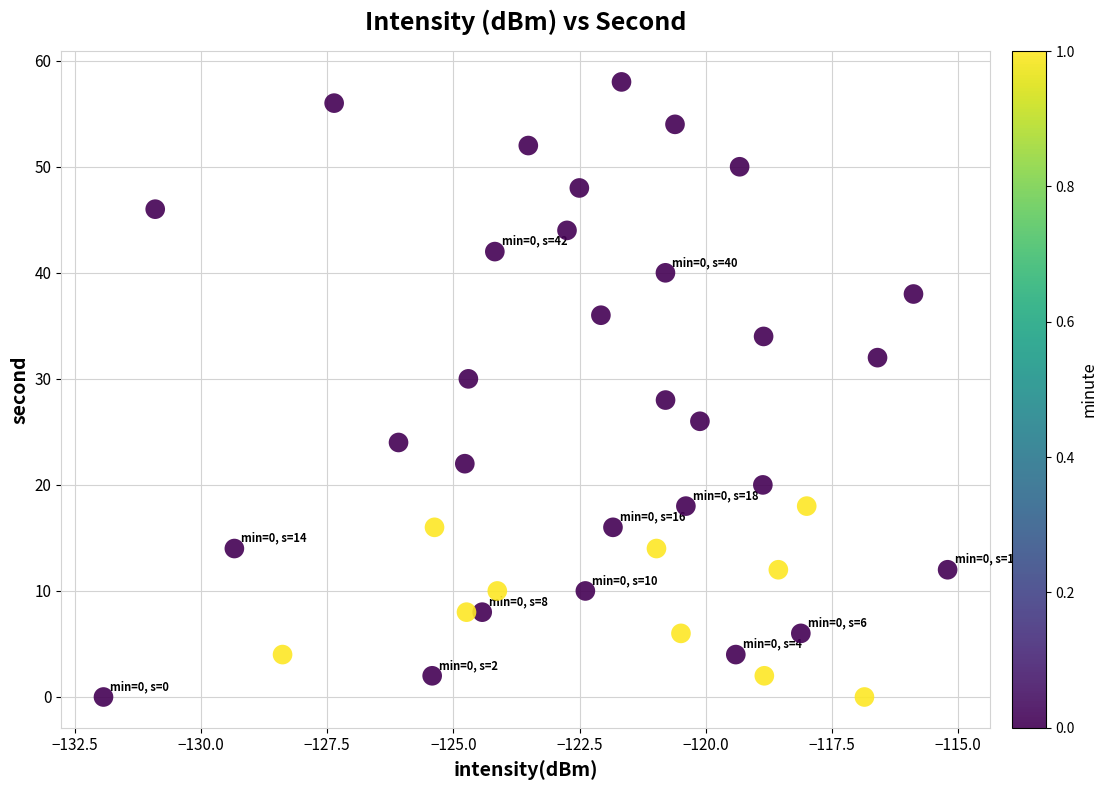

Count the number of points in this scatter plot.

40